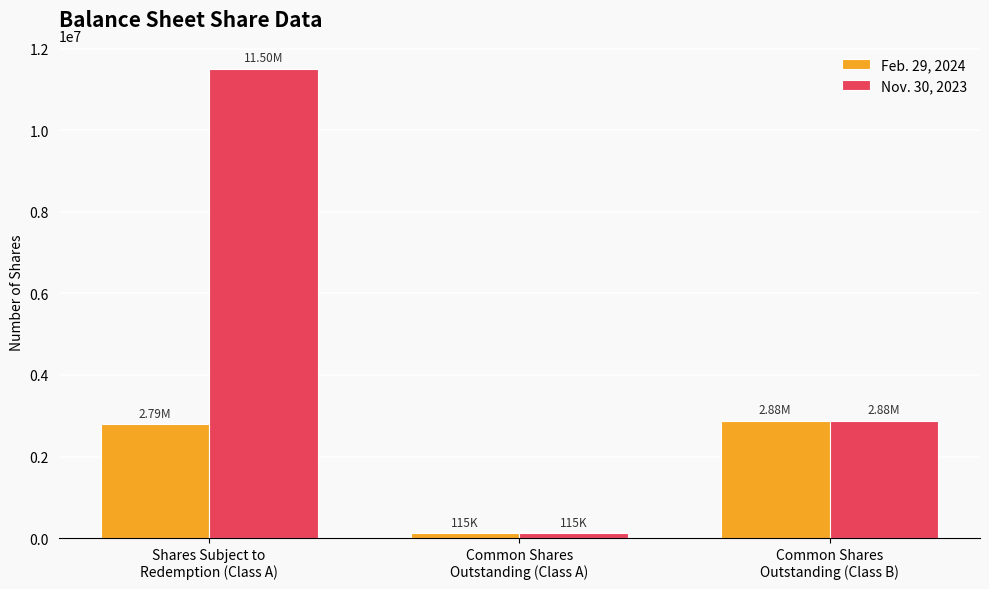

Reading left to right, what are all the values shown in this chart?

Feb. 29, 2024: Shares Subject to
Redemption (Class A)=2791696	Common Shares
Outstanding (Class A)=115000	Common Shares
Outstanding (Class B)=2875000
Nov. 30, 2023: Shares Subject to
Redemption (Class A)=11500000	Common Shares
Outstanding (Class A)=115000	Common Shares
Outstanding (Class B)=2875000